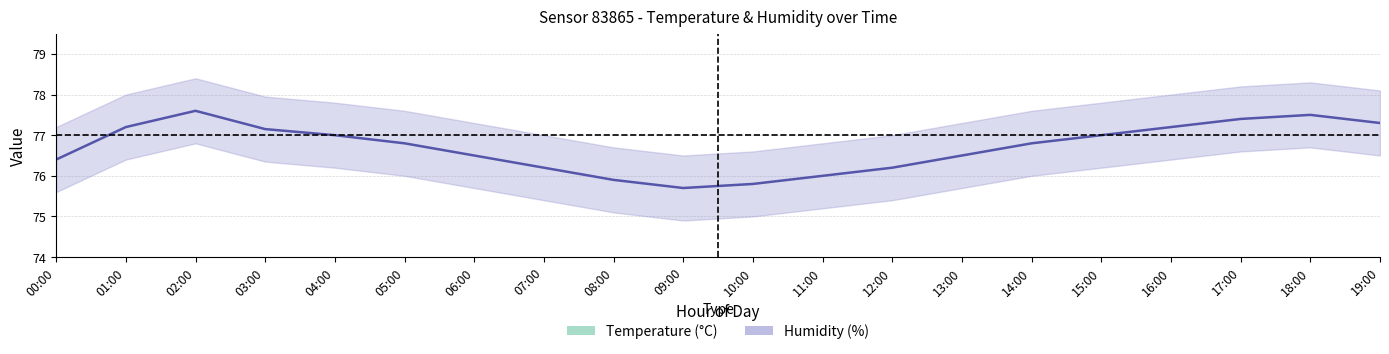

How many interior local peaks does the temperature_center series have?

1